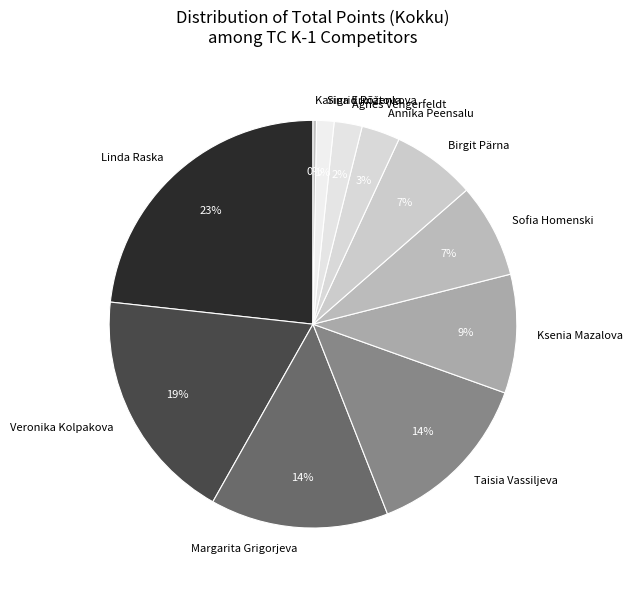

Which slice is the largest?

Linda Raska